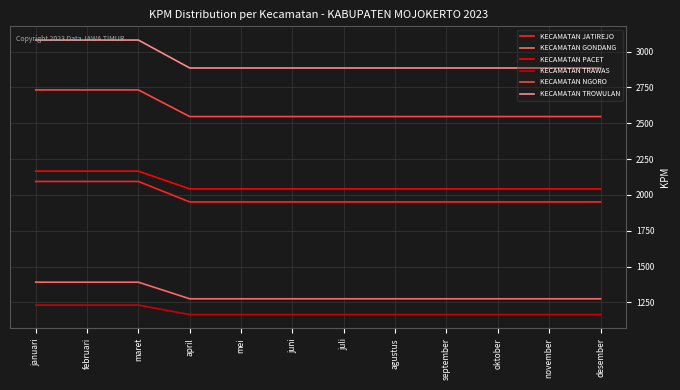

Reading left to right, what are all the values shown in this chart?

KECAMATAN JATIREJO: 2094	2094	2094	1951	1951	1951	1951	1951	1951	1951	1951	1951
KECAMATAN GONDANG: 1391	1391	1391	1275	1275	1275	1275	1275	1275	1275	1275	1275
KECAMATAN PACET: 2166	2166	2166	2042	2042	2042	2042	2042	2042	2042	2042	2042
KECAMATAN TRAWAS: 1231	1231	1231	1165	1165	1165	1165	1165	1165	1165	1165	1165
KECAMATAN NGORO: 2733	2733	2733	2547	2547	2547	2547	2547	2547	2547	2547	2547
KECAMATAN TROWULAN: 3081	3081	3081	2886	2886	2886	2886	2886	2886	2886	2886	2886